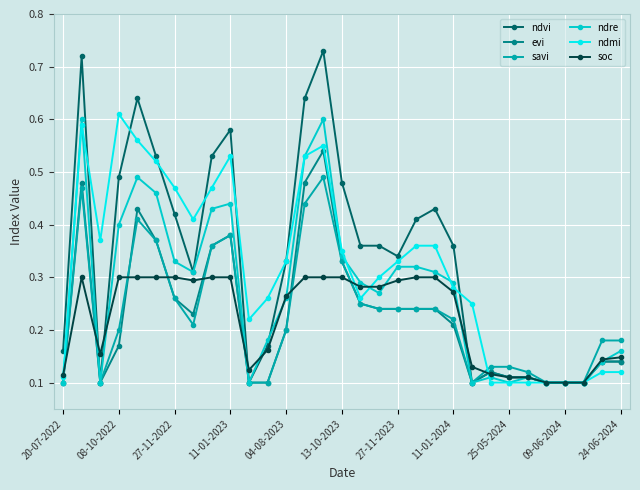

Count the savi values in the range 0 to 1.

31